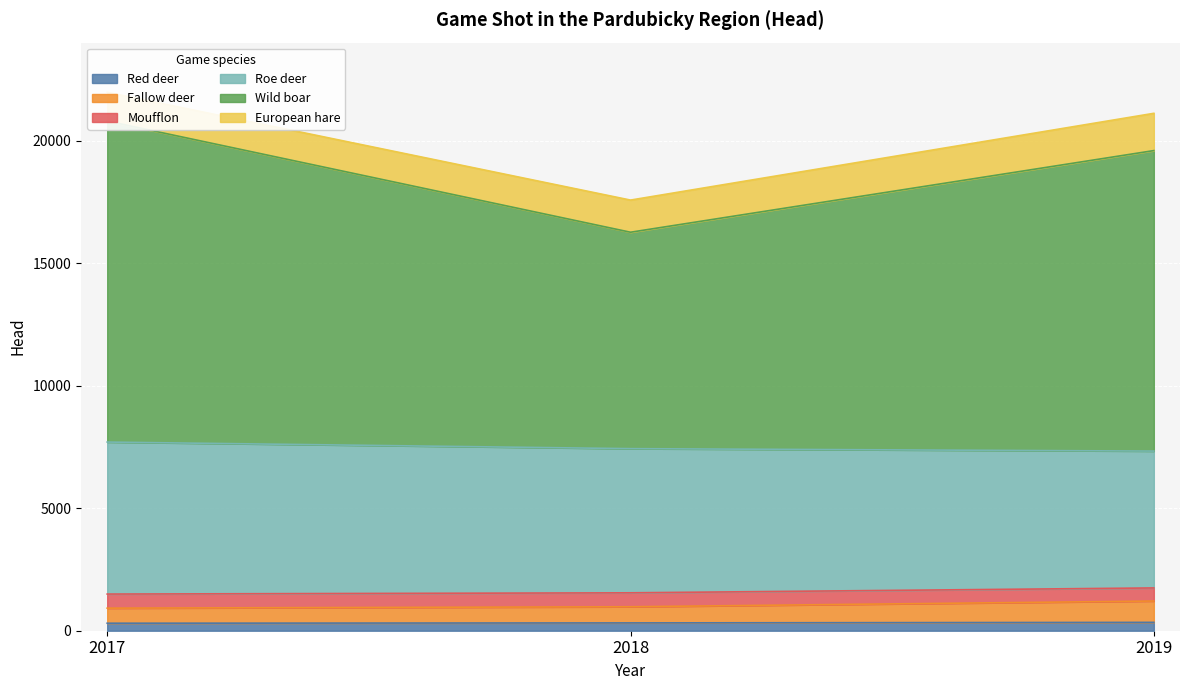

Which series has the widest spread of values?

Wild boar